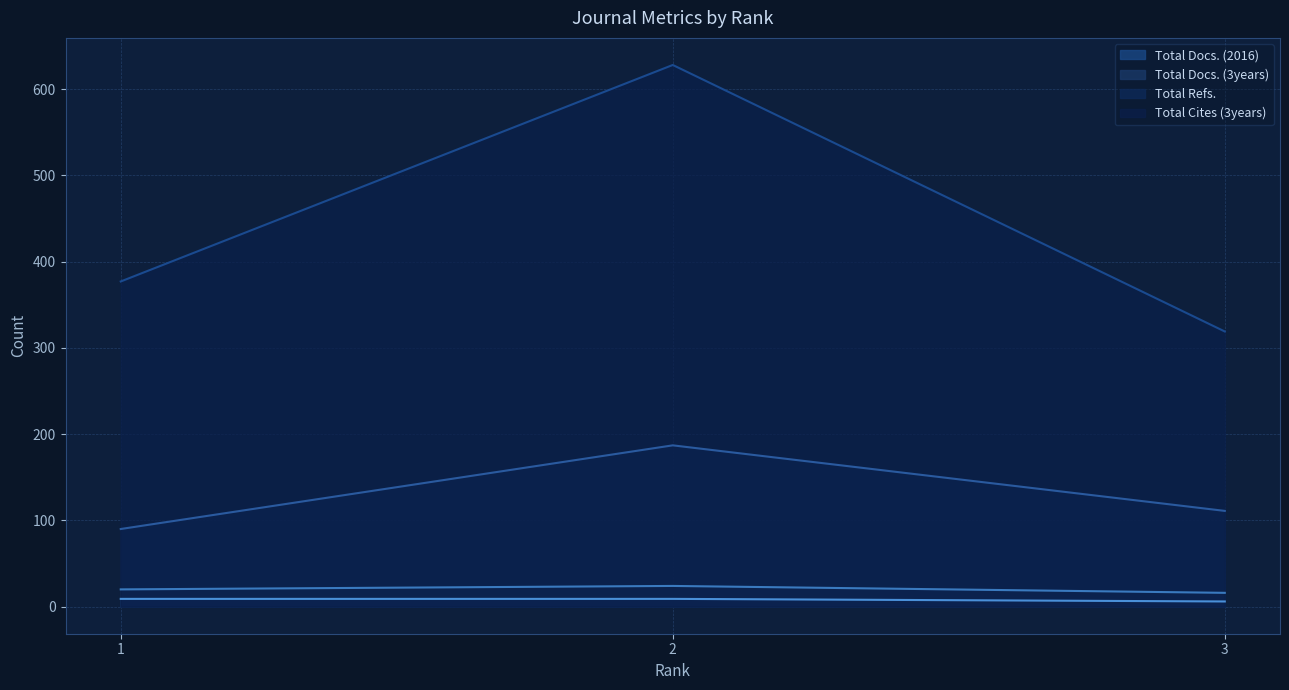

How many Total Refs. values are between 90 and 187?

3